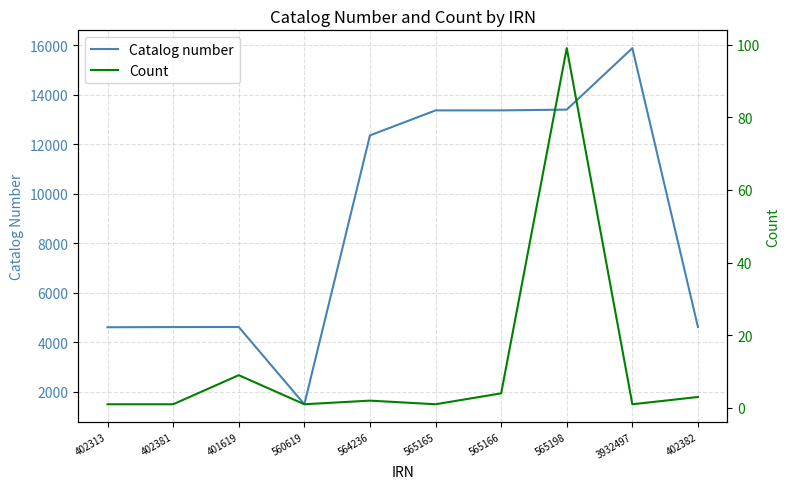

How many values in the Catalog number series exceed 12360?

4